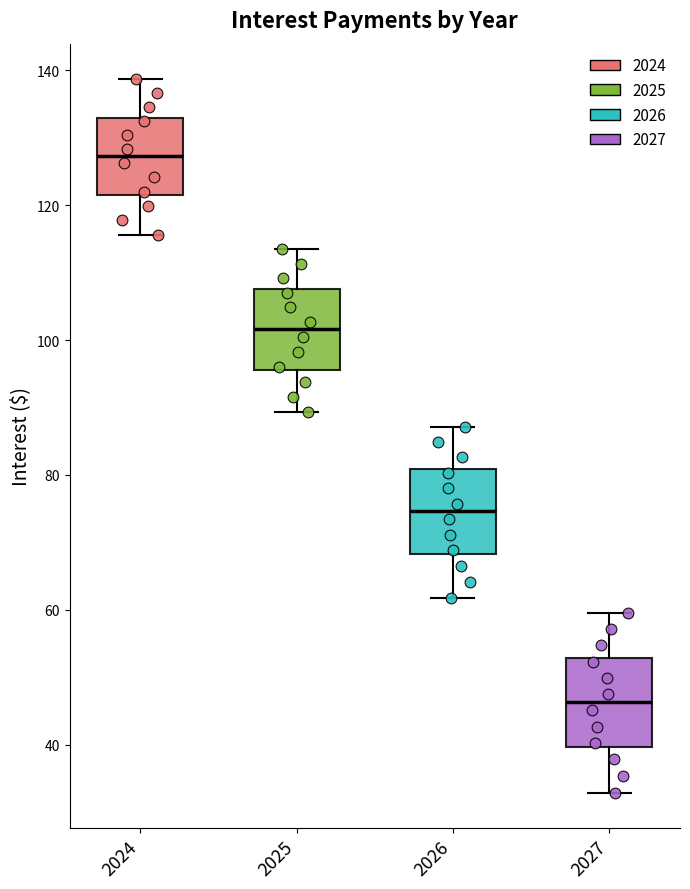

Reading left to right, transcribe this box plot: for each box, give where its median line is, the range the box spans, and where its two whiskers end, as read against the y-axis. The values are not printed on the chart, so give them approximately, as read against the axis.

2024: median 128, box 122 to 134, whiskers 116 to 138
2025: median 102, box 96 to 108, whiskers 90 to 114
2026: median 74, box 68 to 80, whiskers 62 to 88
2027: median 46, box 40 to 52, whiskers 32 to 60